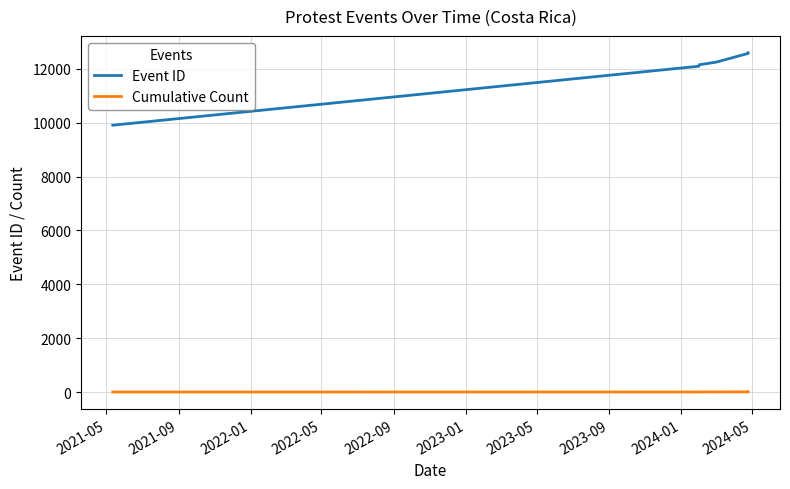

Does the chart display data point markers on the line(s)?

No